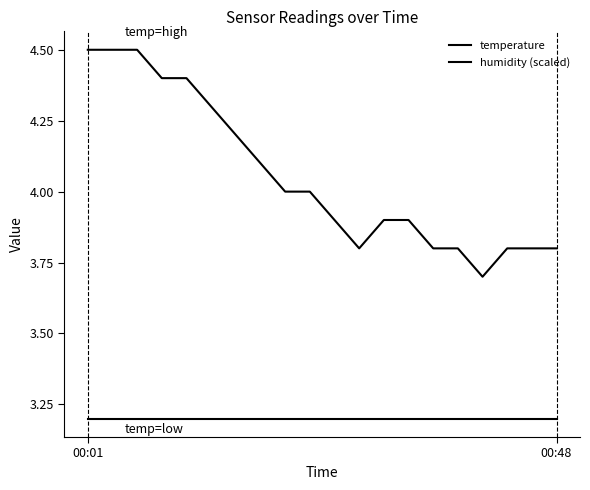

Does the chart display data point markers on the line(s)?

No